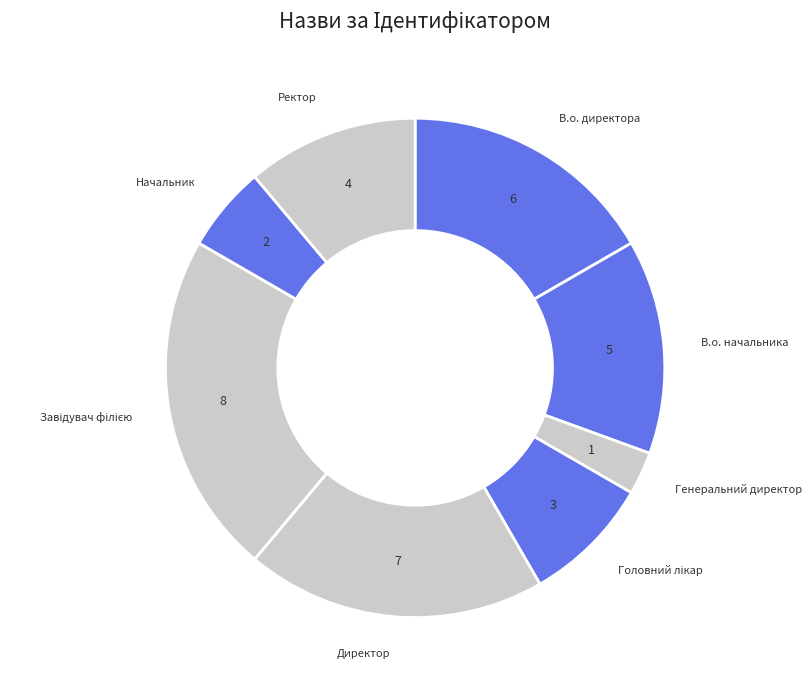

What is the smallest slice in the pie chart?

Генеральний директор